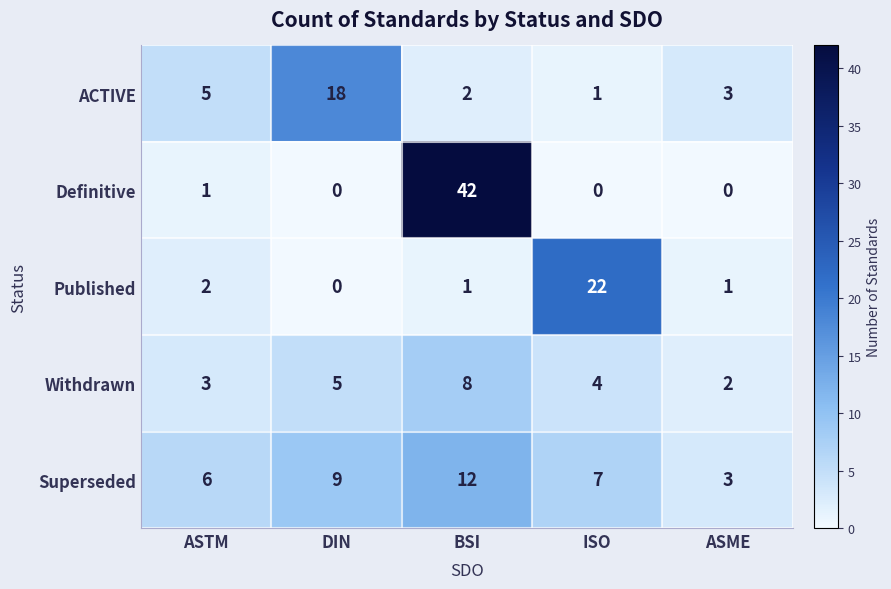

What value does the ACTIVE series have at ASME, to the nearest 5?

5